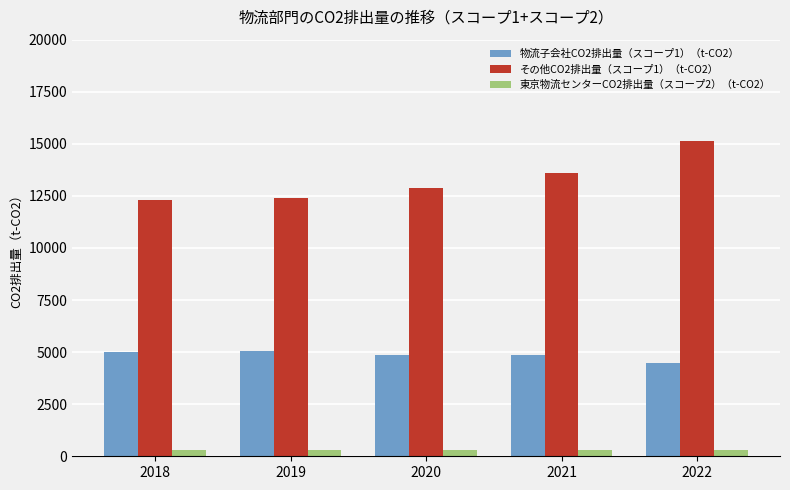

Which series has the largest total across all categories?

その他CO2排出量（スコープ1）（t-CO2）